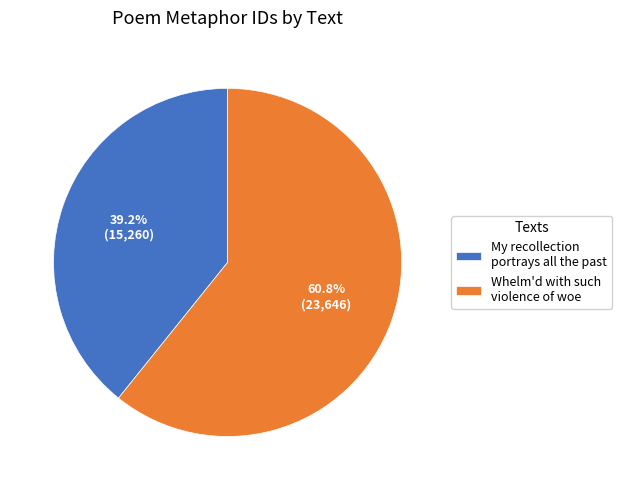

To the nearest percent, what portion does My recollection portrays all the past represent?

39%